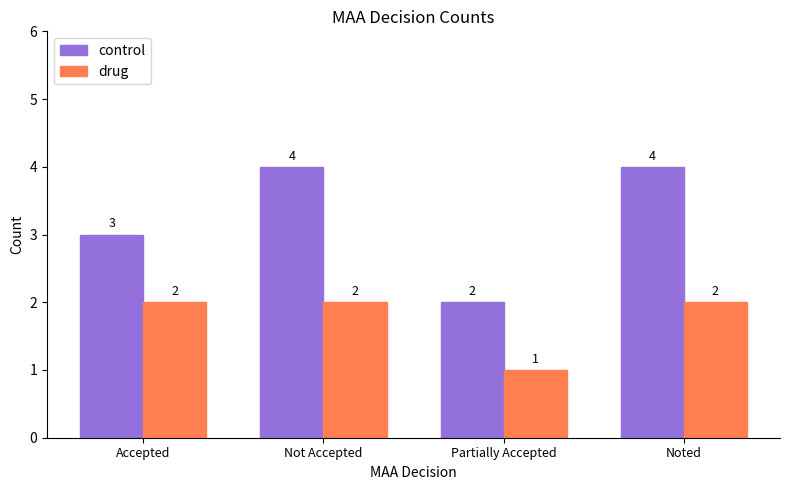

True or false: control has a value of 4 at Noted.

True